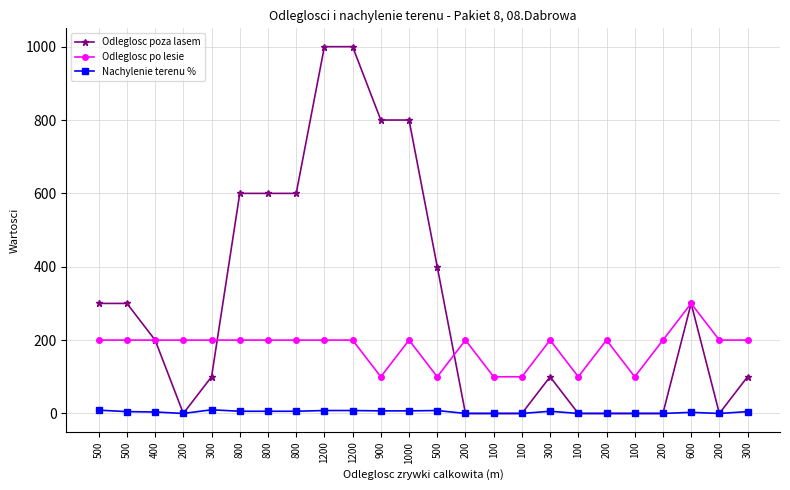

What are all the series names shown in the legend?

Odleglosc poza lasem, Odleglosc po lesie, Nachylenie terenu %